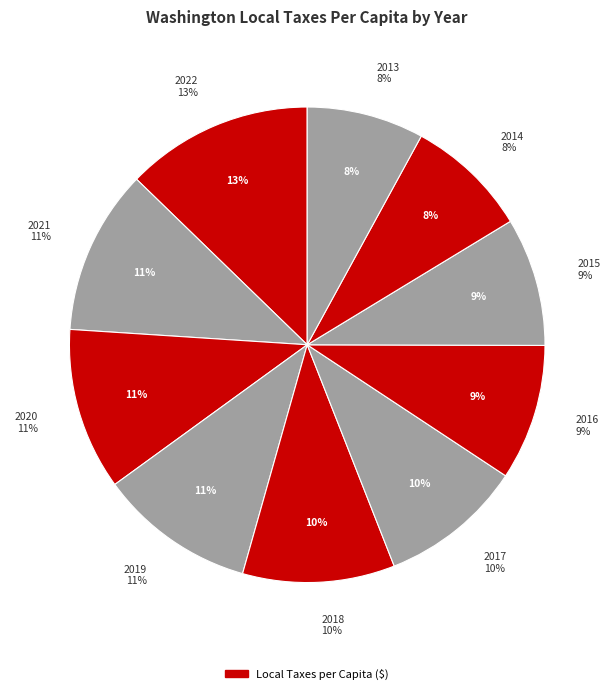

Is it true that 2015 is 9% of the pie?

True